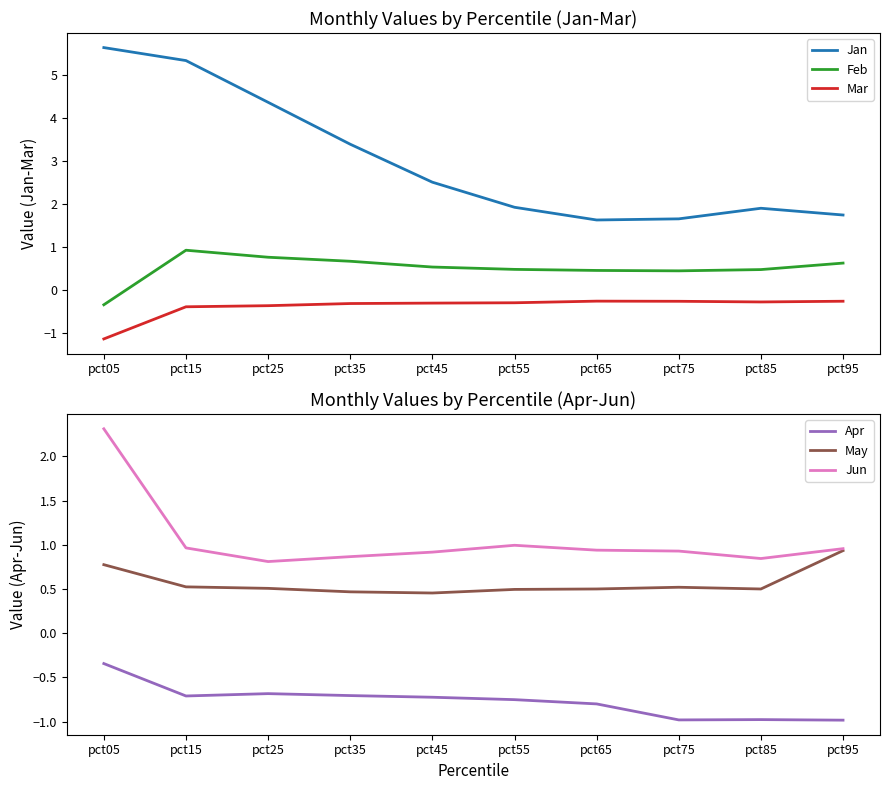

What is the smallest value displayed?

-1.1